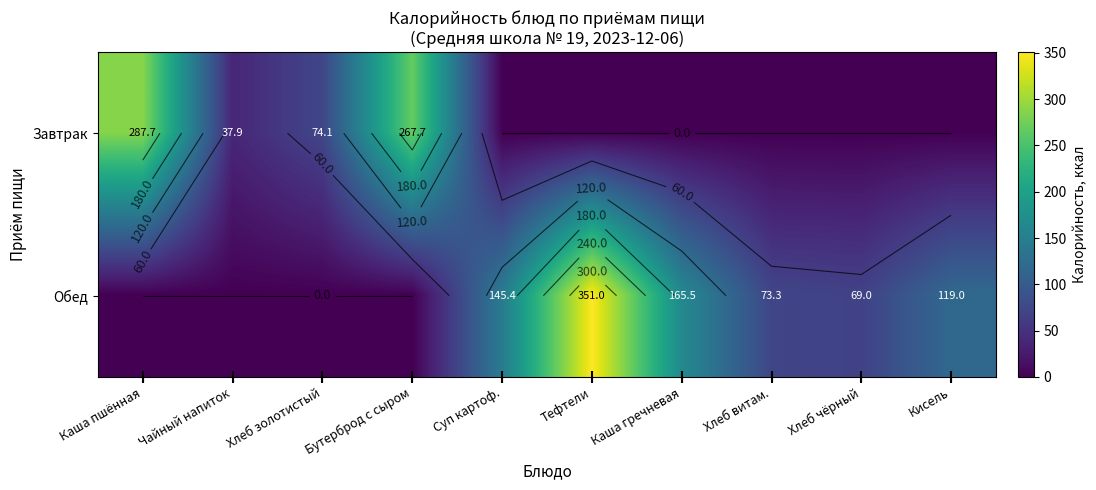

What is the difference between the highest and lowest values at Кисель?

119.0